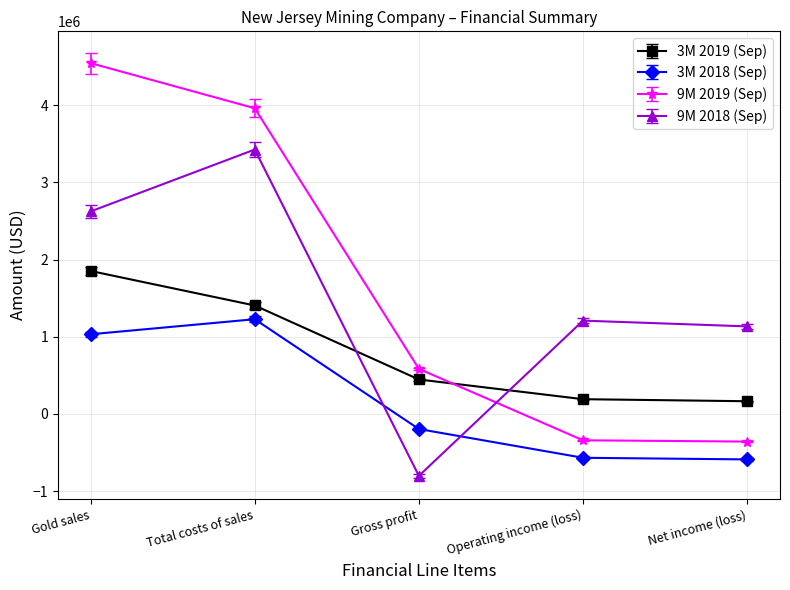

What is the difference between the 9M 2019 (Sep) values at Net income (loss) and Gold sales?

4902204